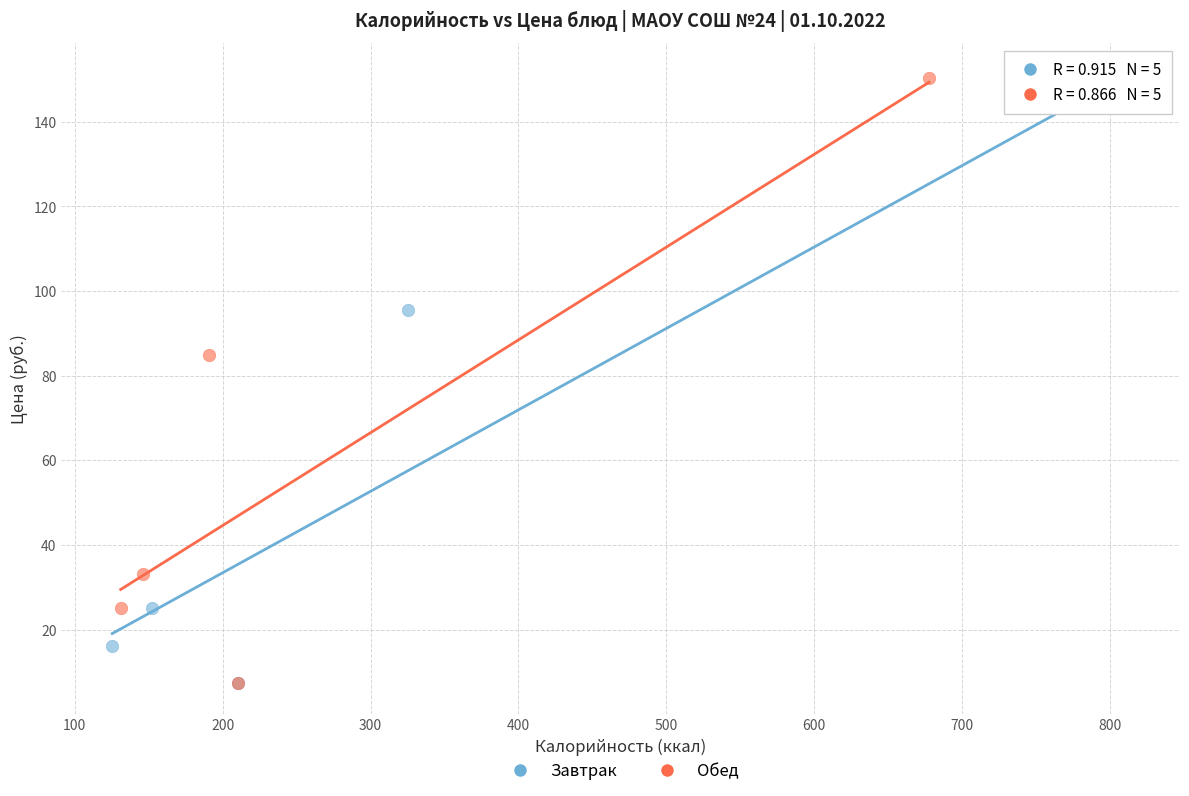

What are all the series names shown in the legend?

Завтрак, Обед